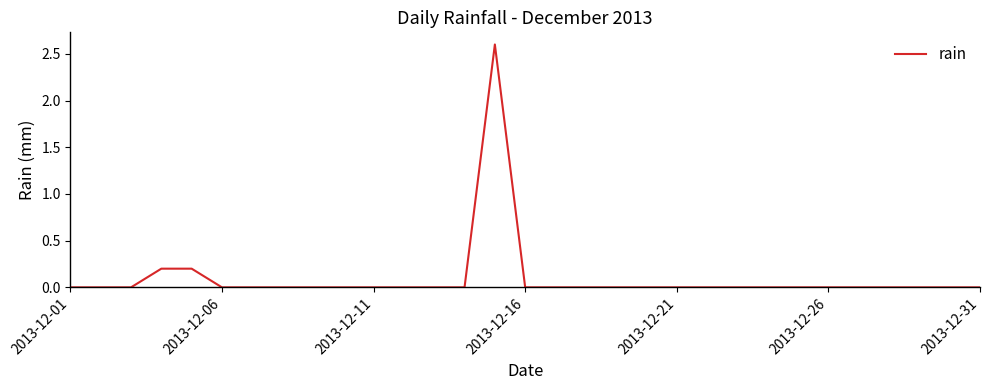

What is the difference between the maximum and minimum values?

2.6